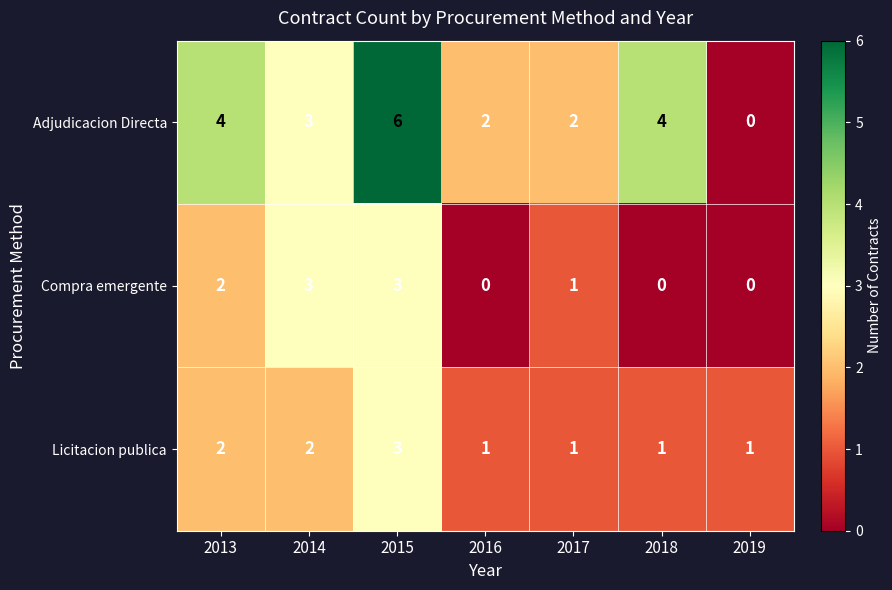

Count the number of data series in this chart.

3